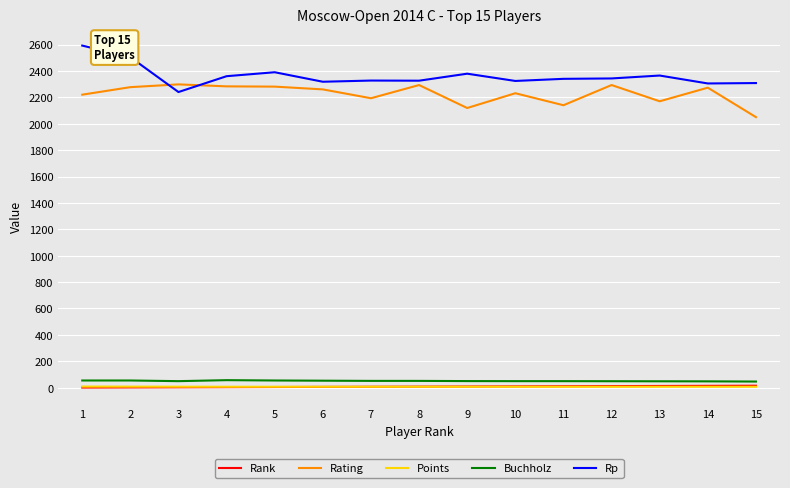

True or false: Rating has a value of 2293.0 at 12.

True